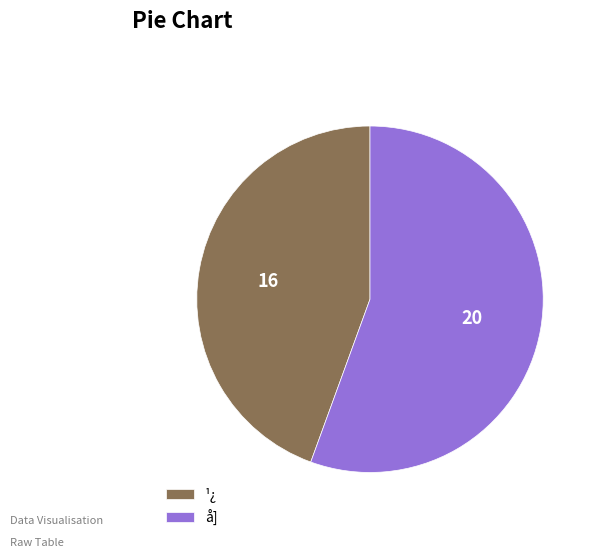

Do ¹¿ and å] together represent more than half of the pie?

Yes